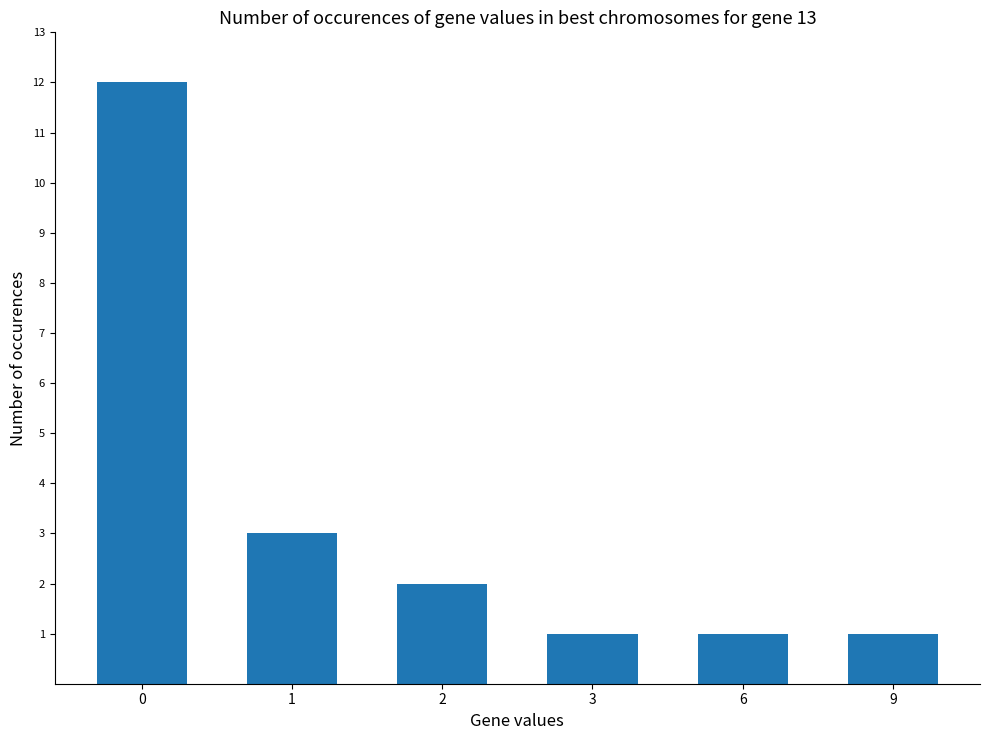

Are the bars horizontal?

No